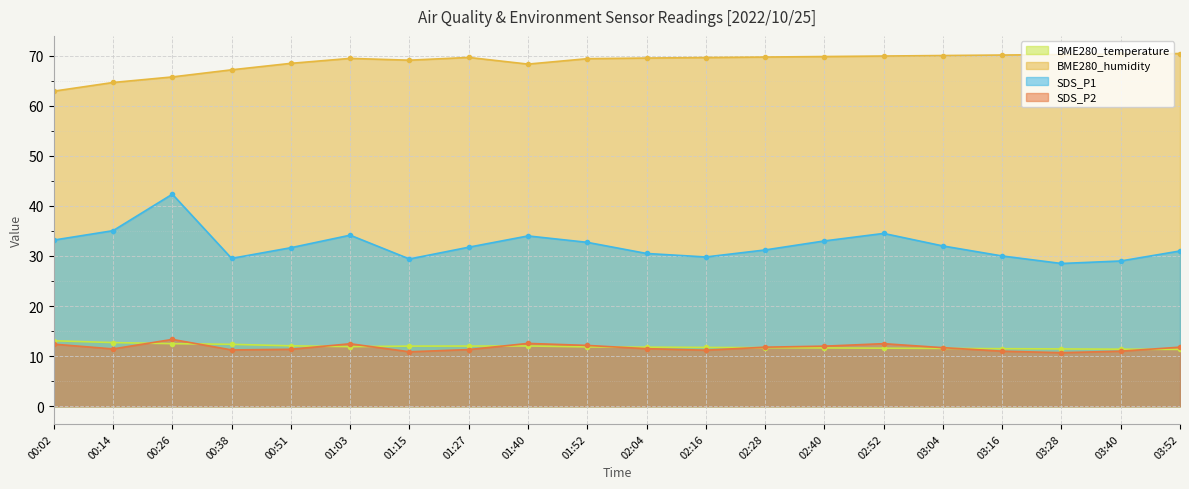

List the labels in order of SDS_P2 value, largest first.

00:26, 01:40, 02:52, 01:03, 00:02, 01:52, 02:40, 02:28, 03:52, 03:04, 02:04, 00:14, 00:51, 01:27, 00:38, 02:16, 03:16, 03:40, 01:15, 03:28